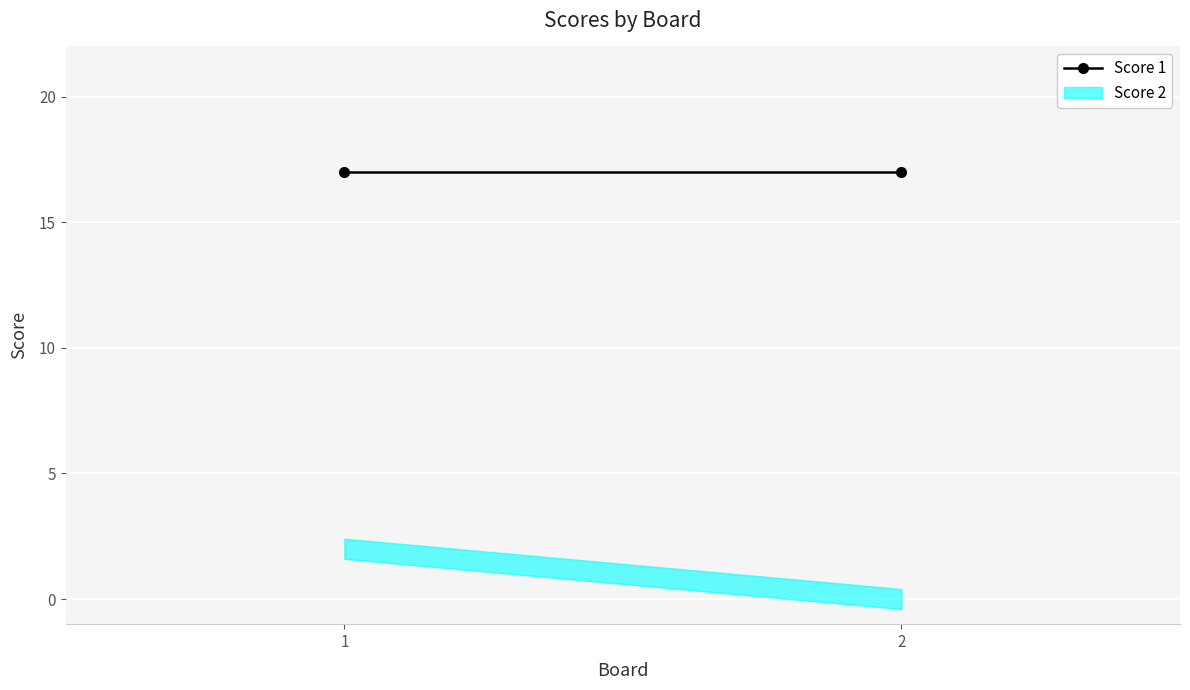

Rank the categories by Score 2 value from highest to lowest.

1, 2